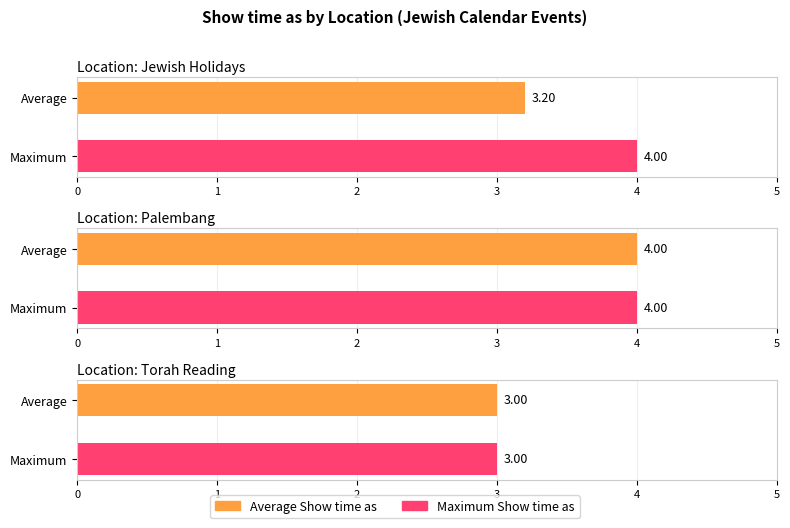

Which has a higher value, Palembang or Jewish Holidays?

Palembang